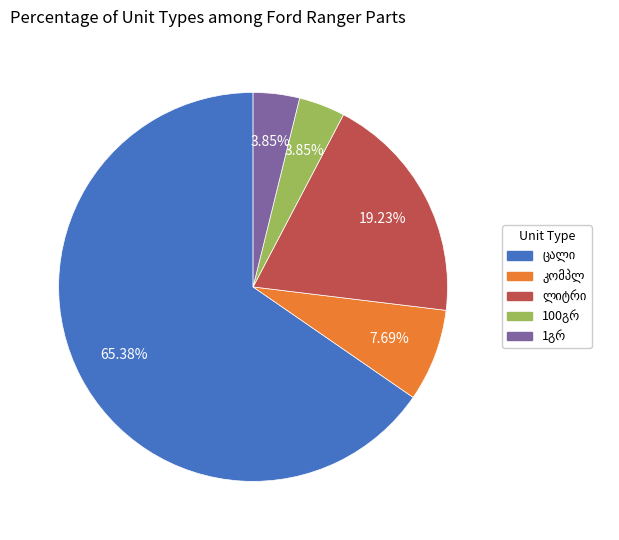

Is there a majority slice in this chart?

Yes